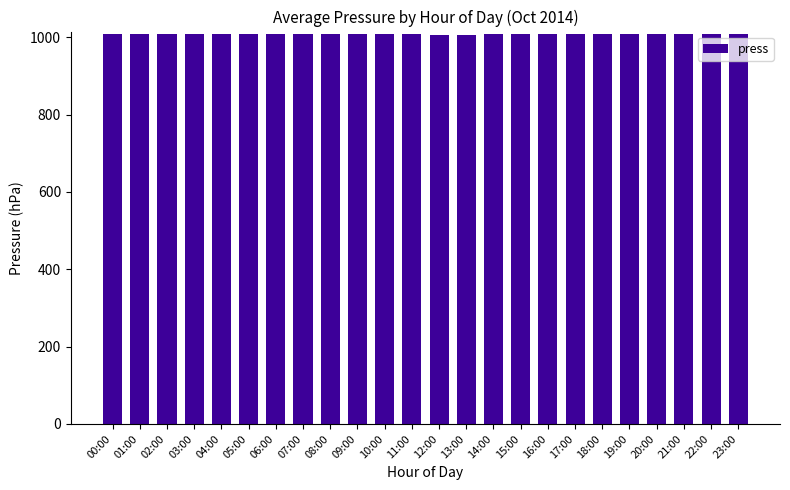

What is the value of the 3rd bar from the left?

1009